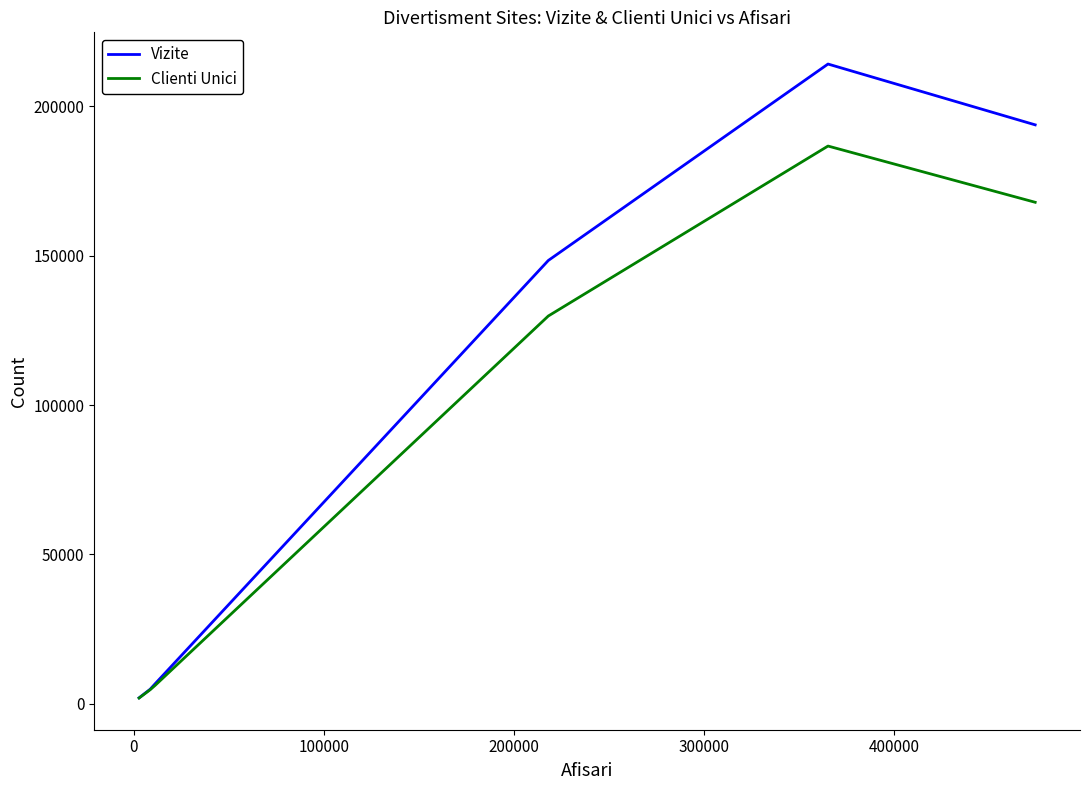

List the series in order of their peak value, highest first.

Vizite, Clienti Unici